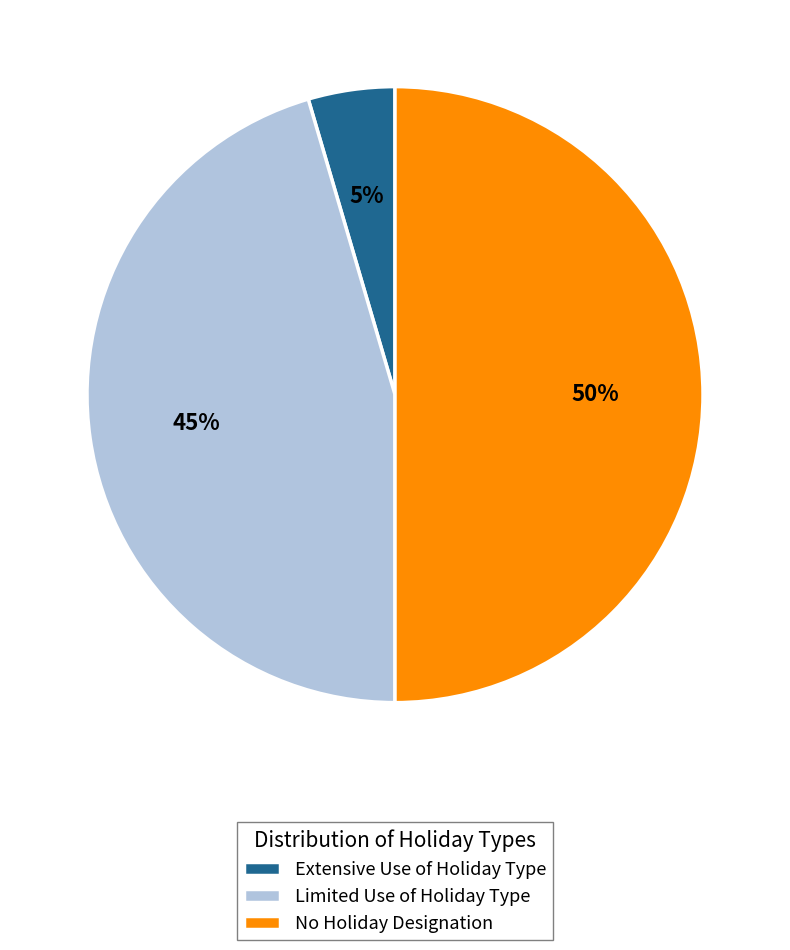

To the nearest percent, what percentage of the pie is Limited Use of Holiday Type?

45%